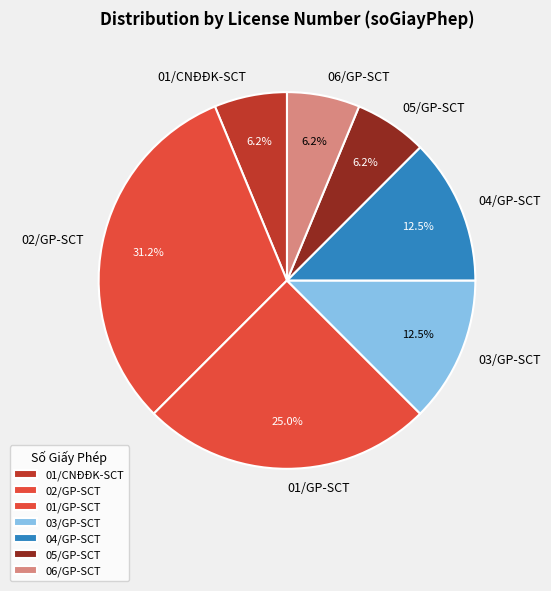

To the nearest percent, what percentage of the pie is 02/GP-SCT?

31%